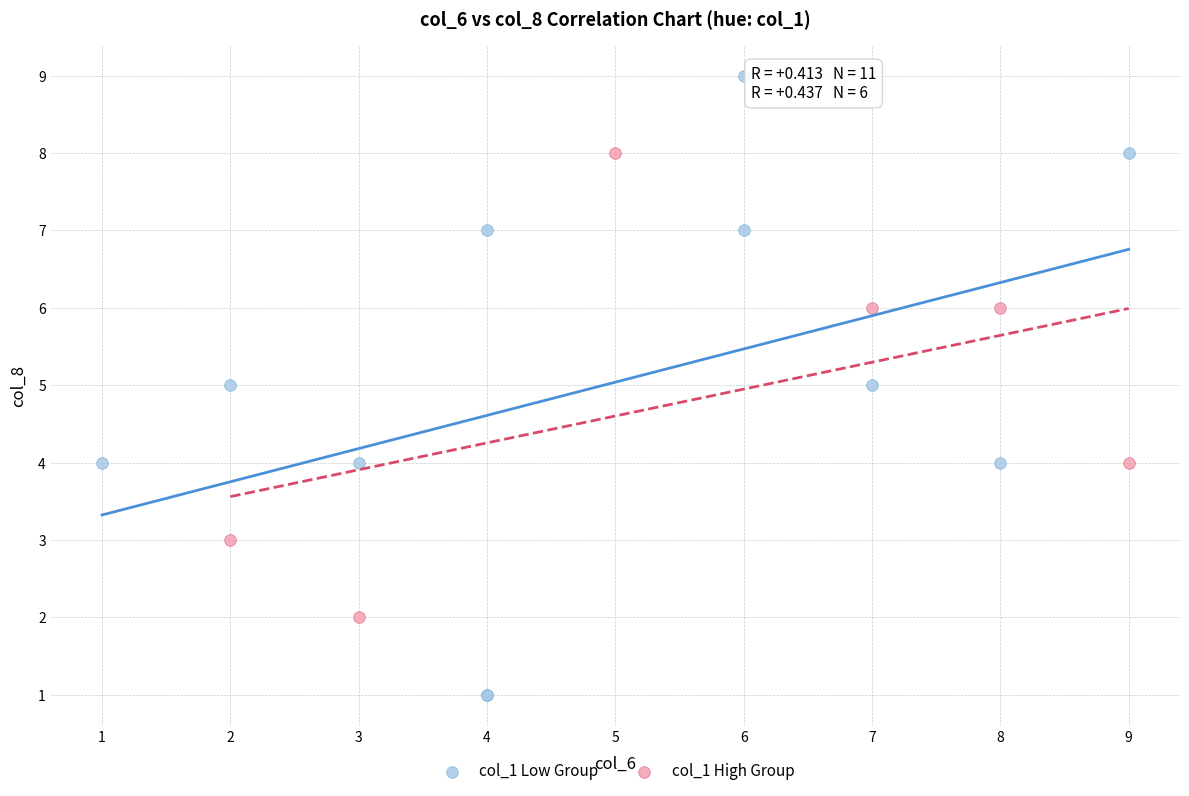

Which series has the widest spread of Y values?

col_1 Low Group